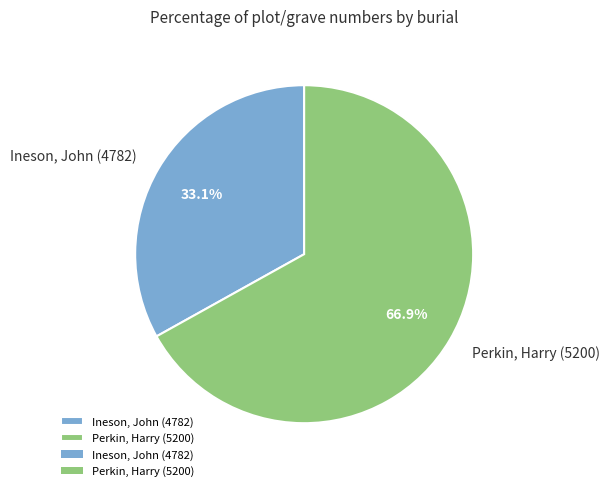

Rank the categories by value from highest to lowest.

Perkin, Harry (5200), Ineson, John (4782)